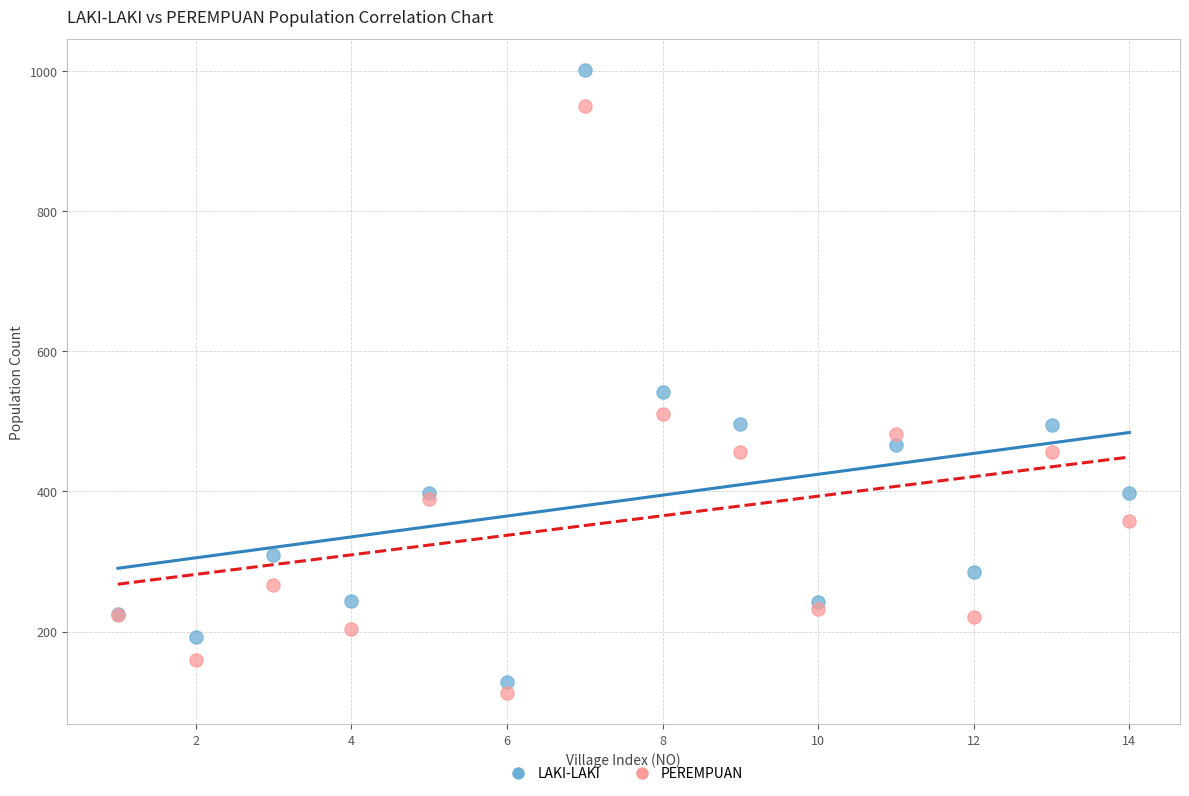

Which series has the widest spread of Y values?

LAKI-LAKI